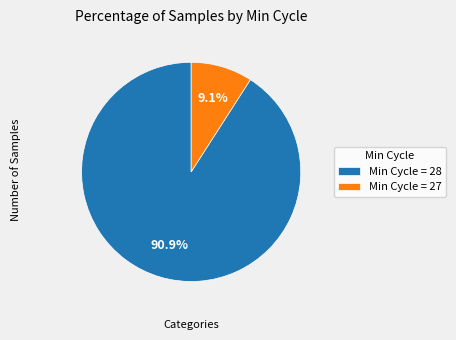

How many slices are in this pie chart?

2